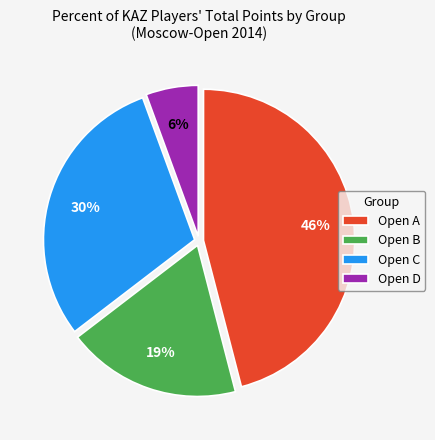

Which has a higher value, Open C or Open A?

Open A